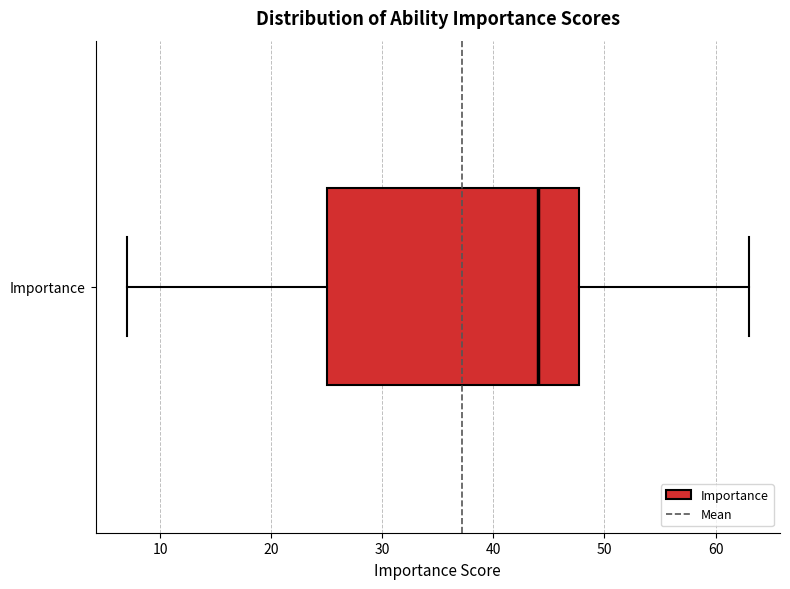

Transcribe this box plot: give where the median line is, the range the box spans, and where the two whiskers end, as read against the x-axis. The values are not printed on the chart, so give them approximately, as read against the axis.

median 44, box 25 to 48, whiskers 7 to 63